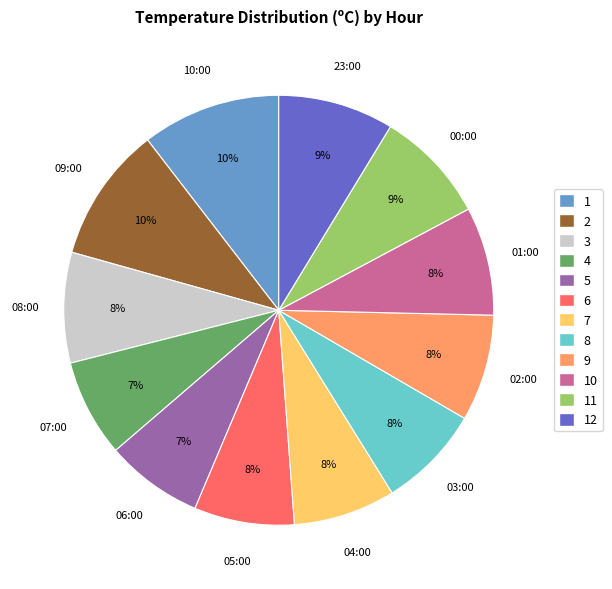

Is it true that 07:00 is 7% of the pie?

True